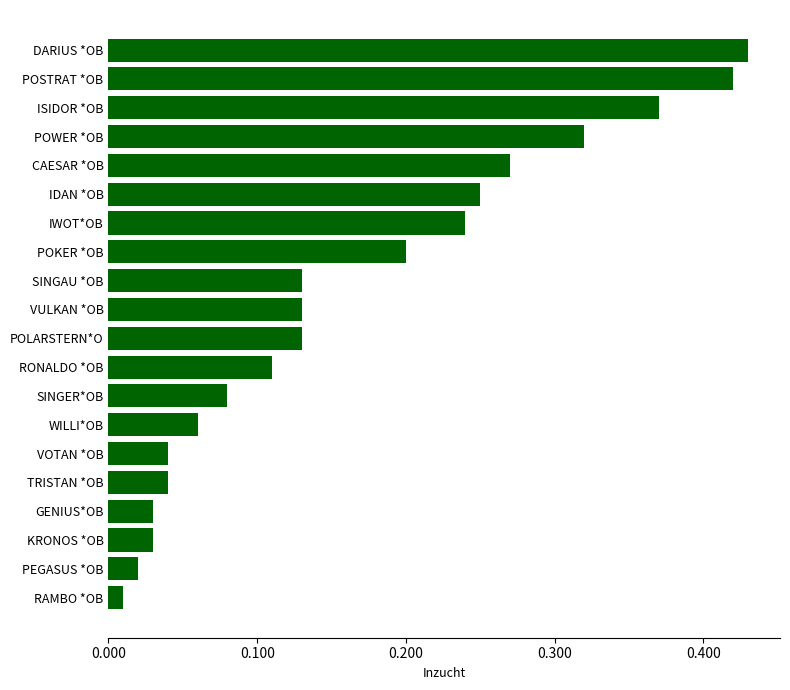

What is the sum of all values?

3.3